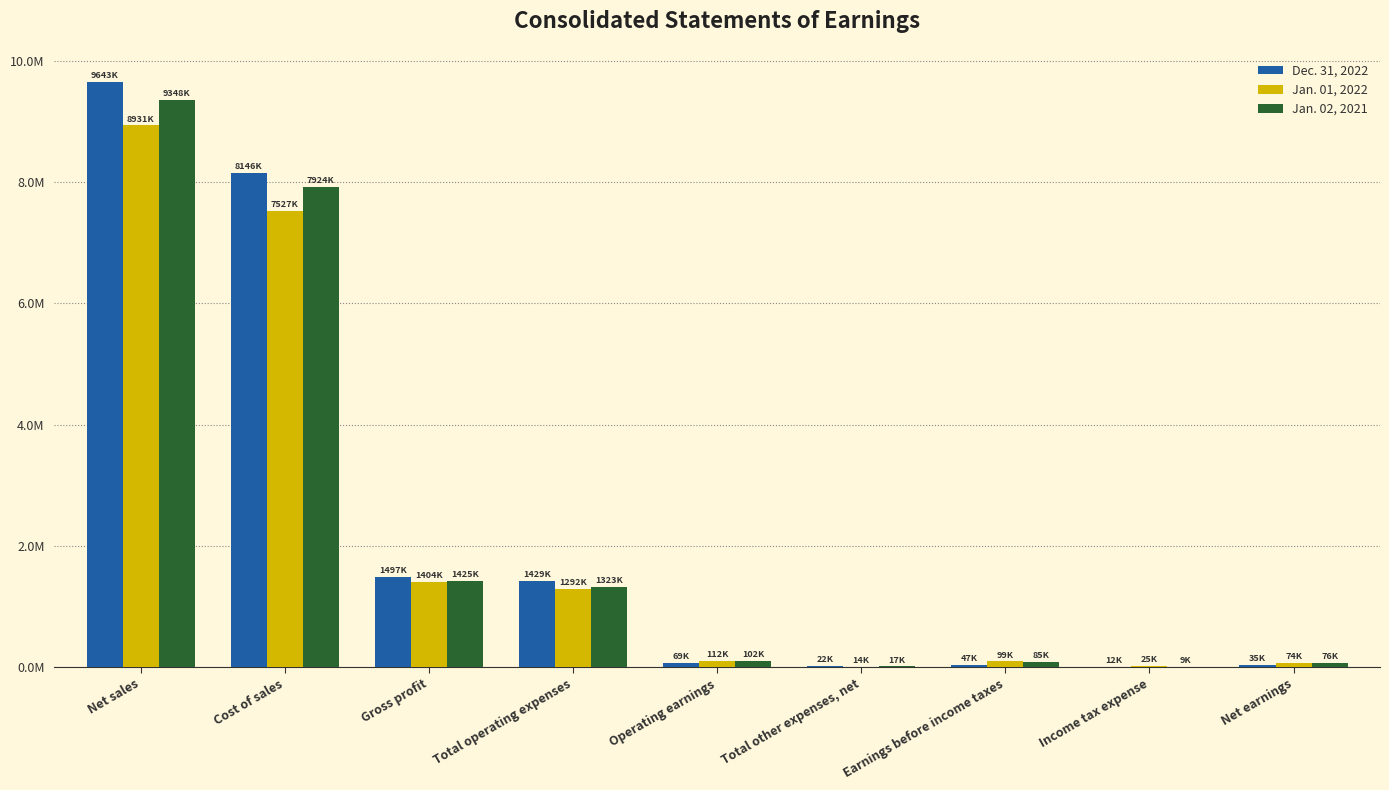

Which series has the largest total across all categories?

Dec. 31, 2022